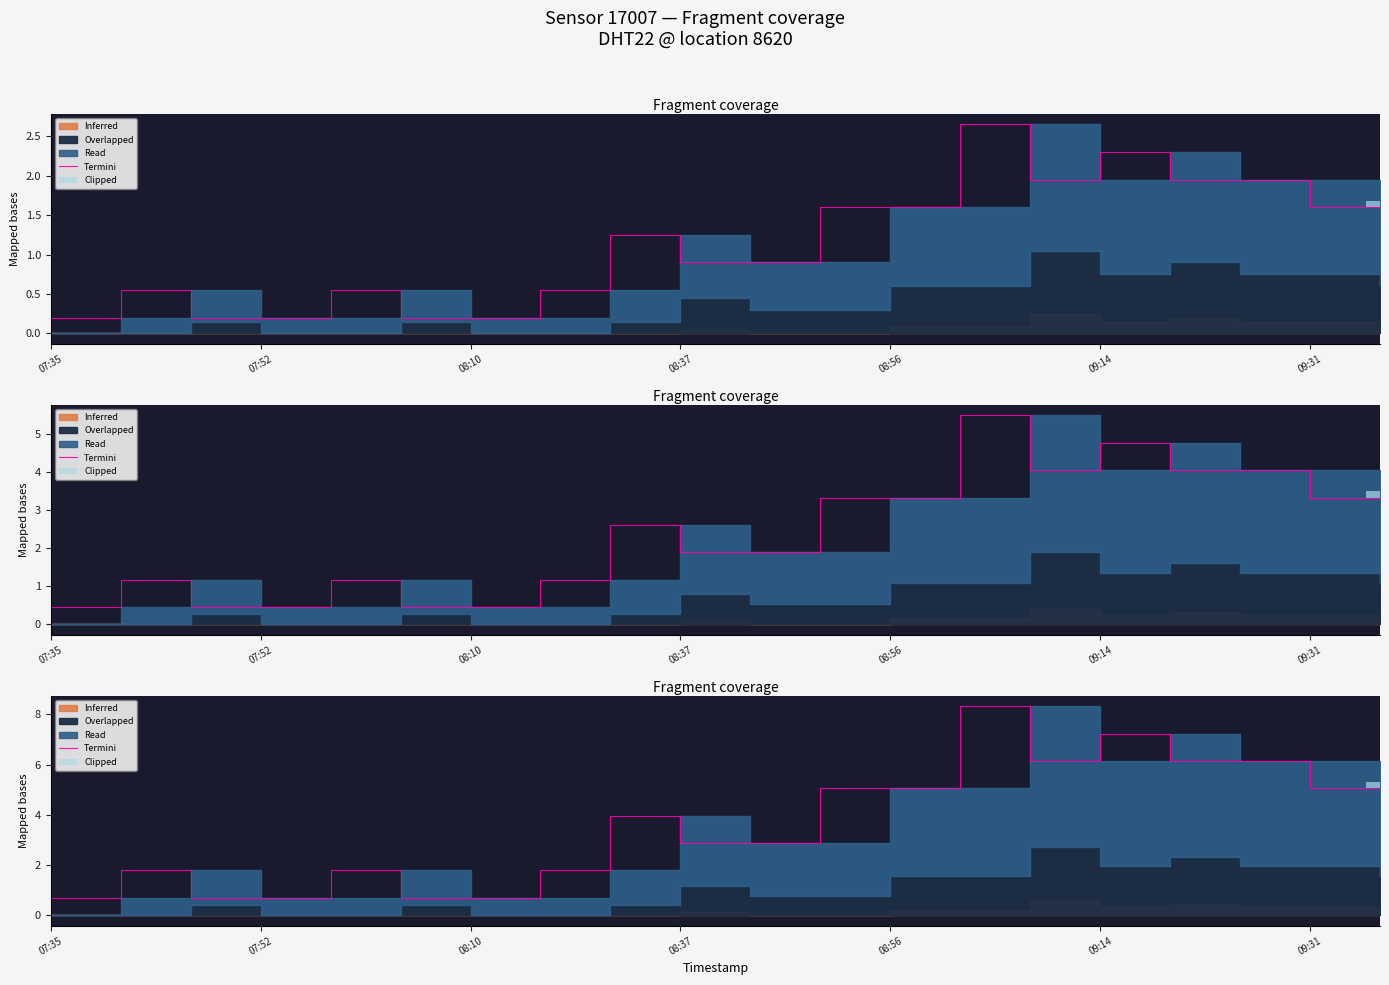

What is the average value?

3.4